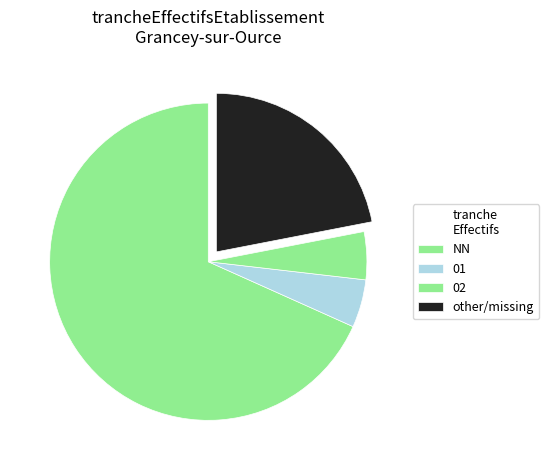

Count the number of slices in the pie.

4